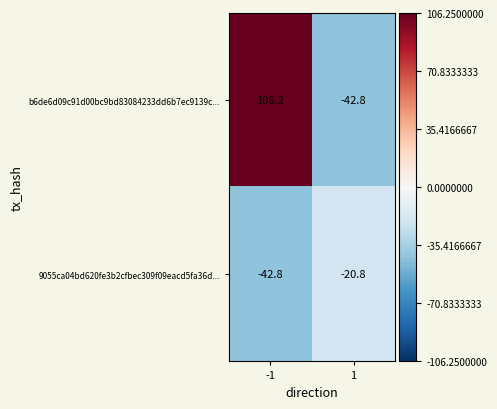

At 1, list the series in order from largest to smallest.

9055ca04bd620fe3b2cfbec309f09eacd5fa36d..., b6de6d09c91d00bc9bd83084233dd6b7ec9139c...